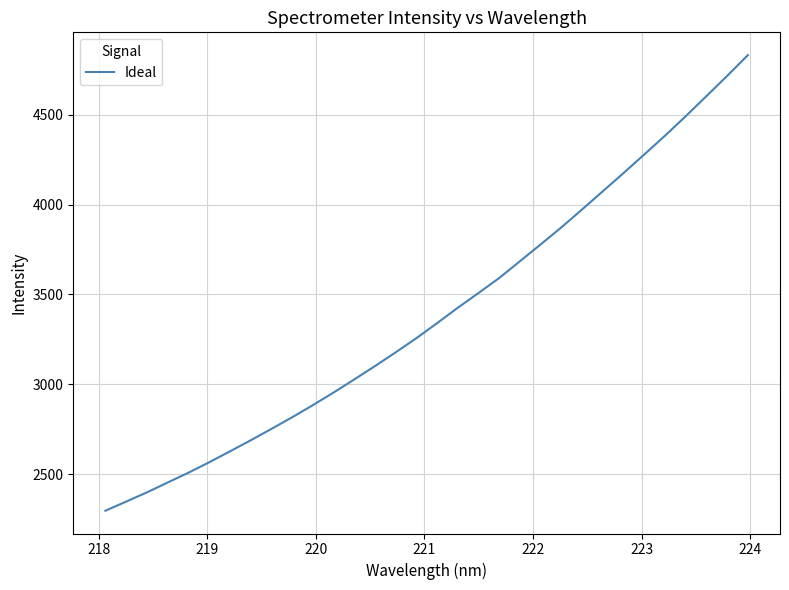

What is the minimum value shown in the chart?

2296.5